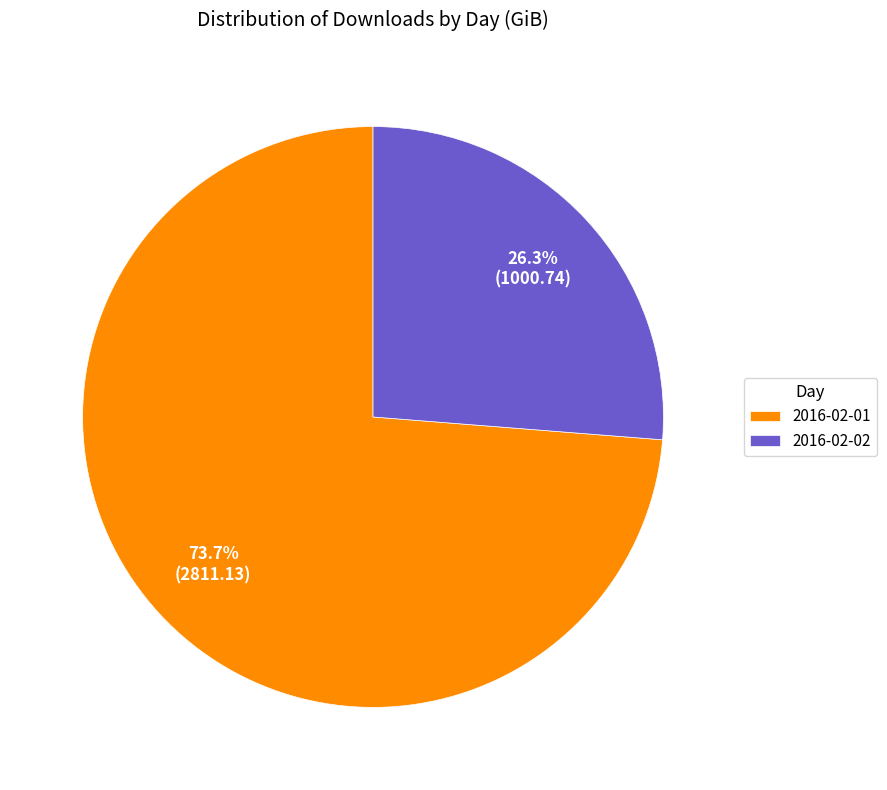

To the nearest percent, what percentage of the pie is 2016-02-01?

74%